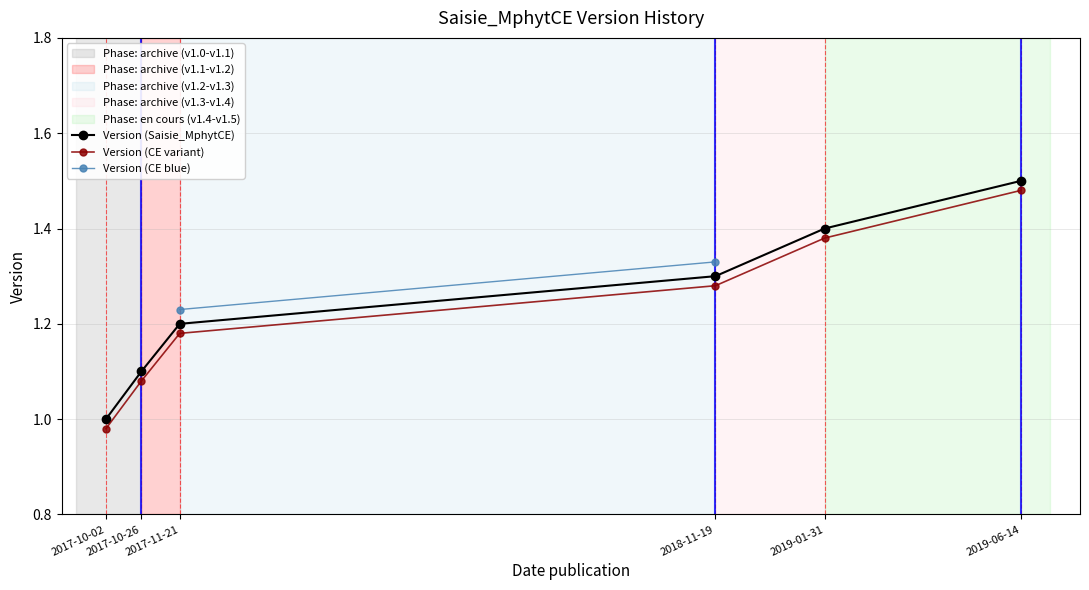

What is the sum of all values?

7.5